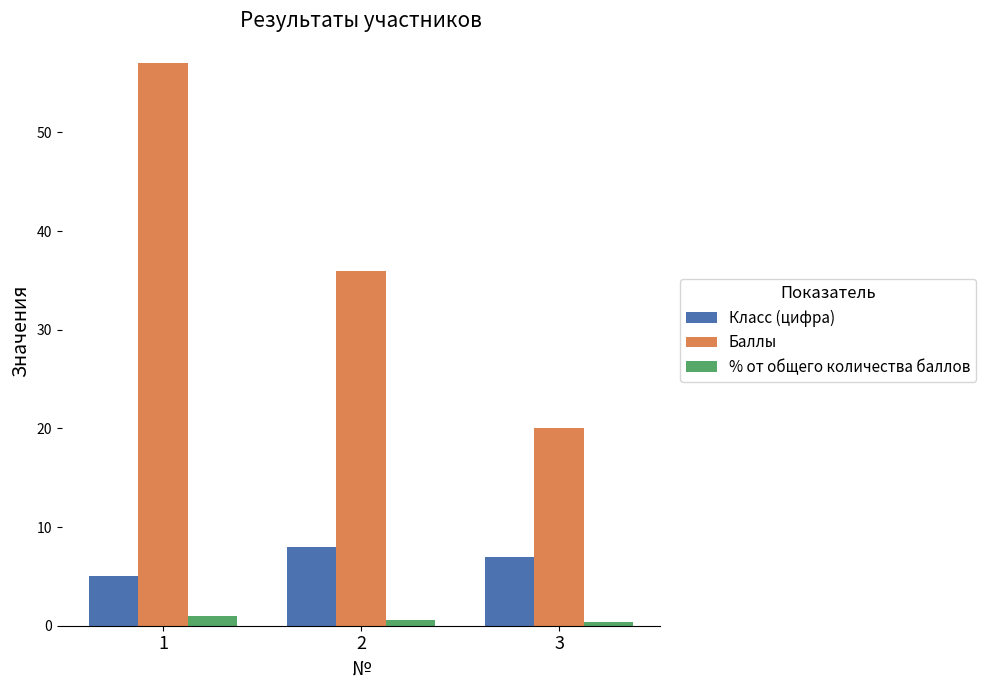

Count the number of data series in this chart.

3